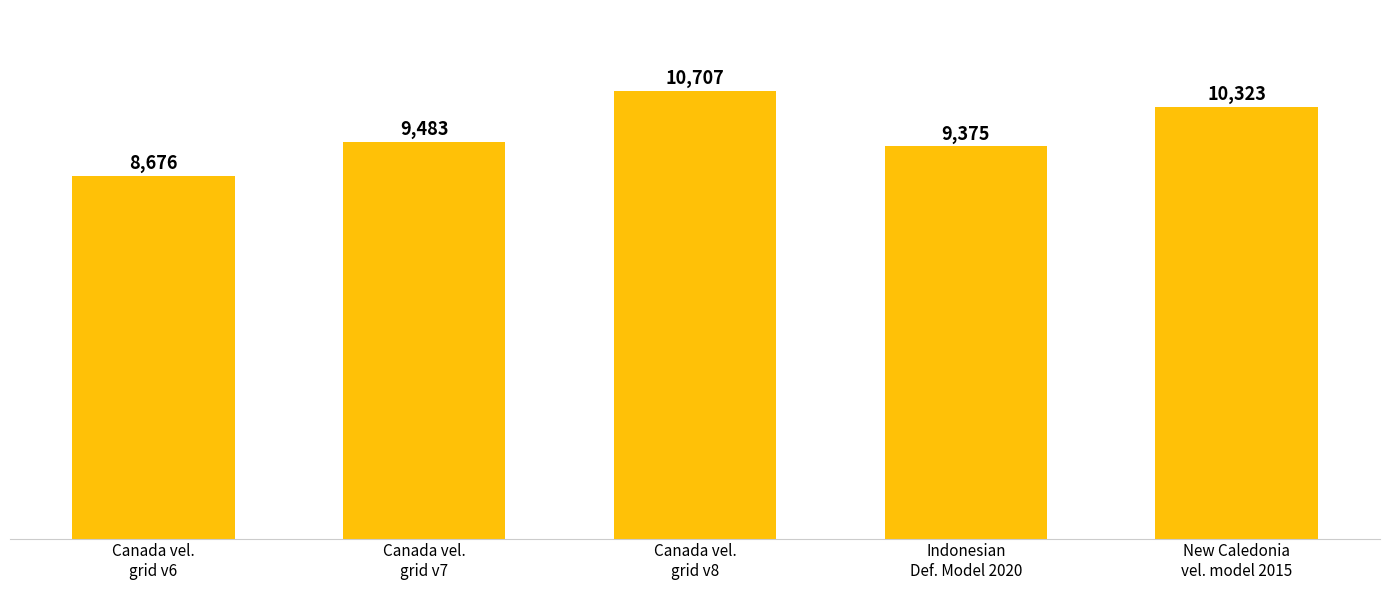

What is the difference between the maximum and minimum values?

2031